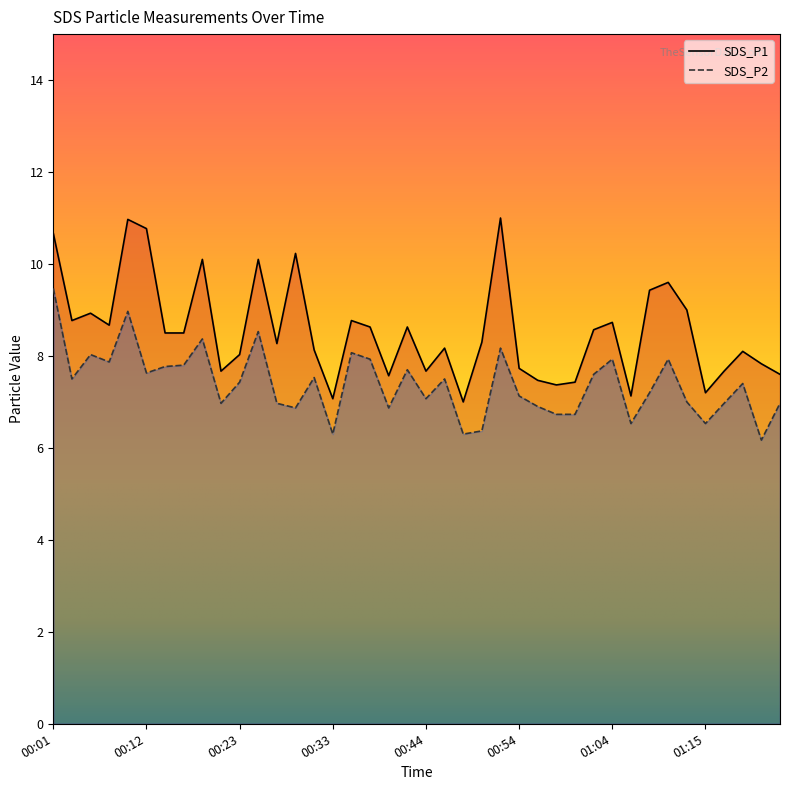

True or false: SDS_P2 and SDS_P1 intersect in this chart.

False